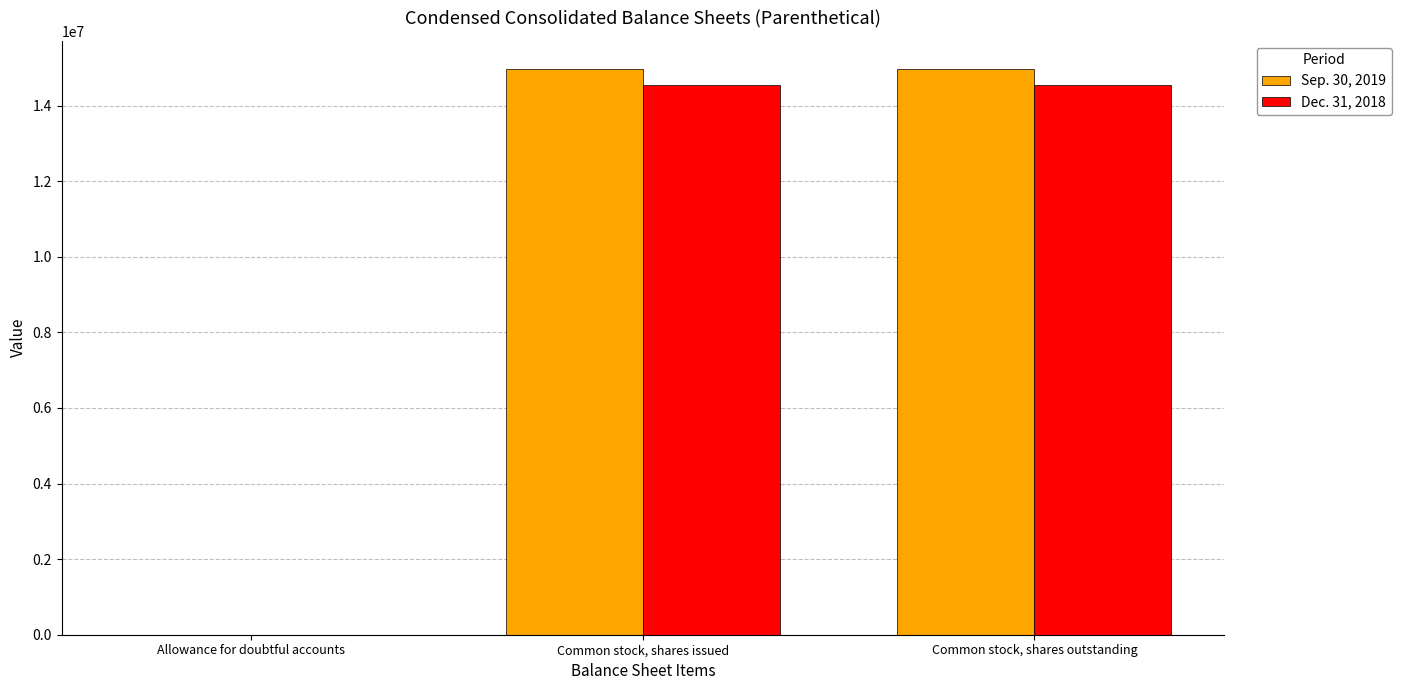

What is the greatest value displayed?

14967128